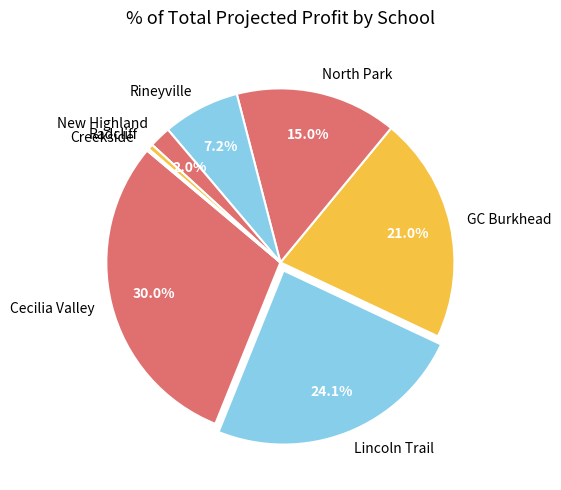

Between Cecilia Valley and North Park, which is larger?

Cecilia Valley